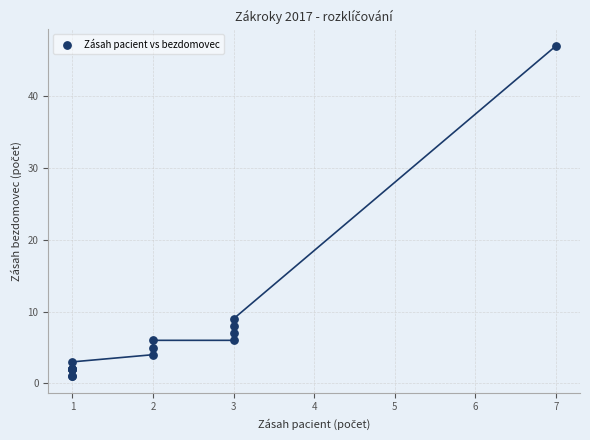

What Y value in the scatter plot is closest to 24?

9